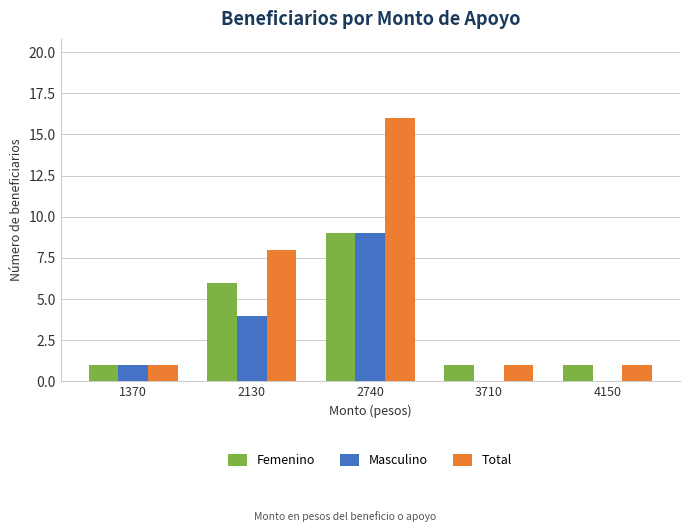

Which series changed the most between 2130 and 3710?

Total